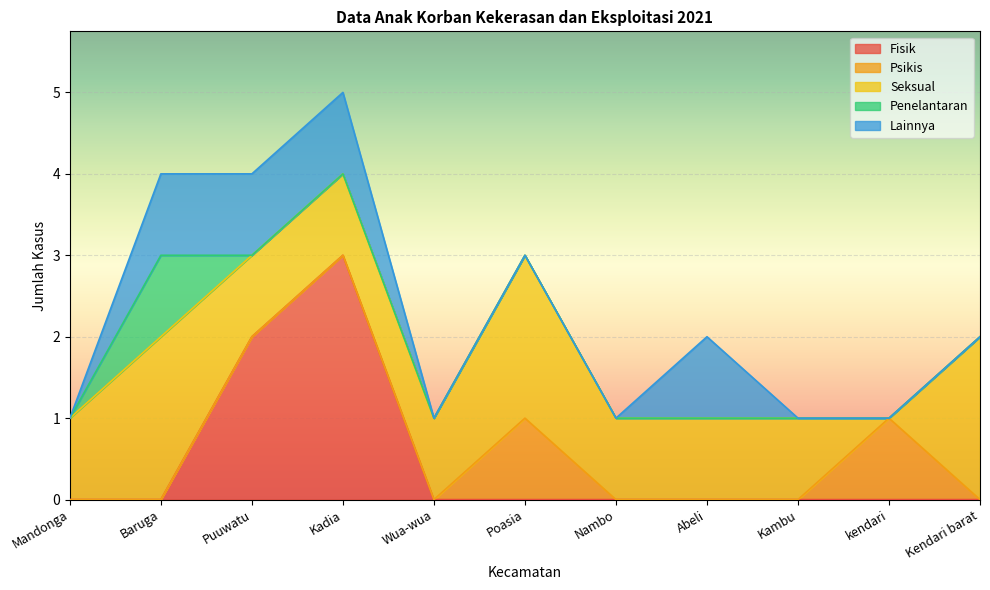

Rank the series at Nambo from highest to lowest value.

Seksual, Fisik, Psikis, Penelantaran, Lainnya